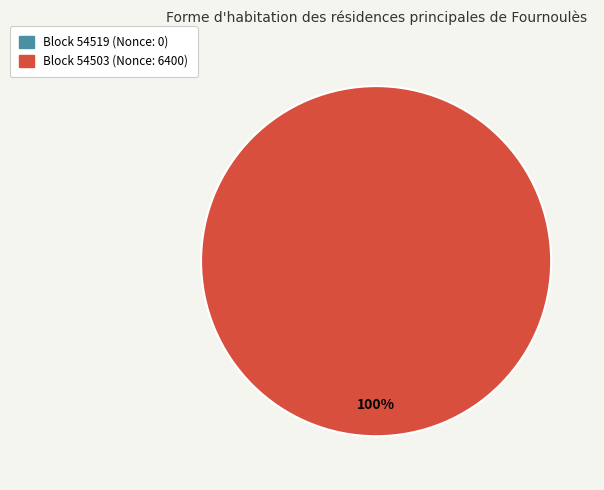

Count the number of slices in the pie.

2